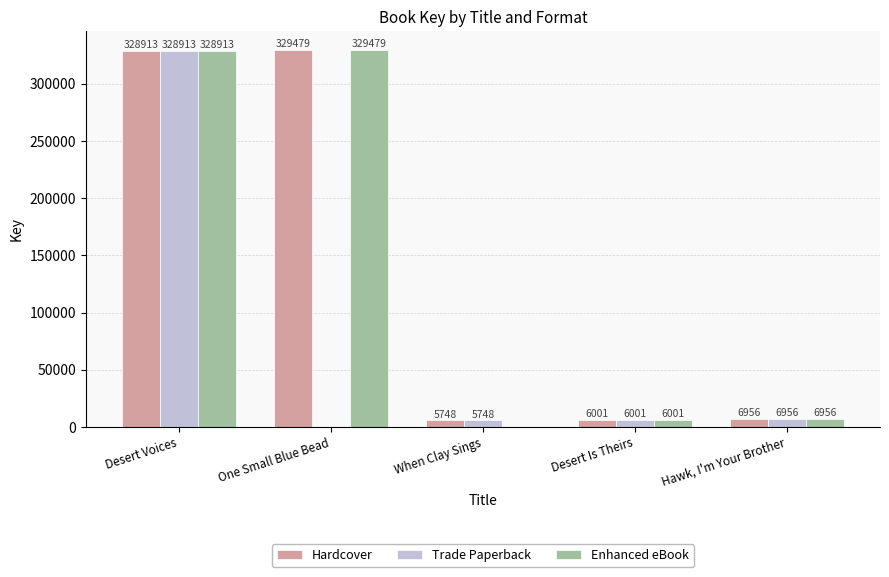

Reading left to right, what are all the values shown in this chart?

Hardcover: Desert Voices=328913	One Small Blue Bead=329479	When Clay Sings=5748	Desert Is Theirs=6001	Hawk, I'm Your Brother=6956
Trade Paperback: Desert Voices=328913	One Small Blue Bead=0	When Clay Sings=5748	Desert Is Theirs=6001	Hawk, I'm Your Brother=6956
Enhanced eBook: Desert Voices=328913	One Small Blue Bead=329479	When Clay Sings=0	Desert Is Theirs=6001	Hawk, I'm Your Brother=6956